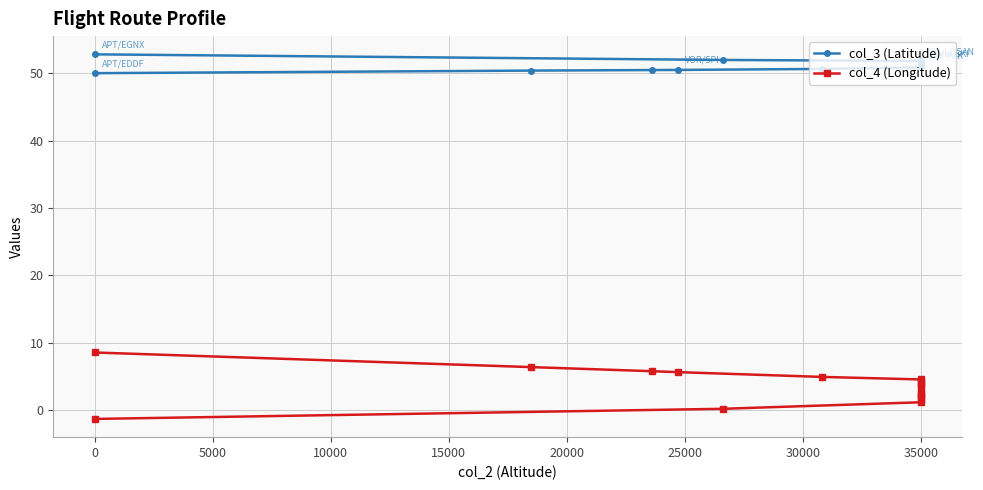

Which series has the largest total across all categories?

col_3 (Latitude)